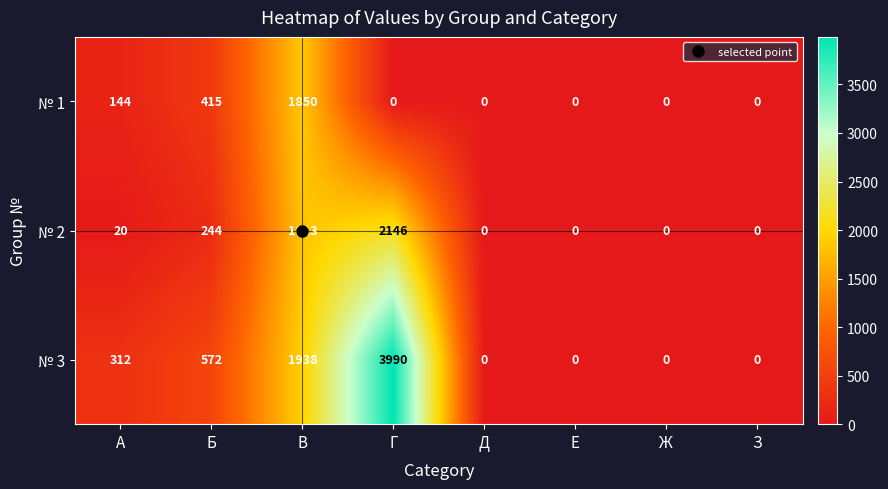

Which category has the highest value in the № 2 series?

Г